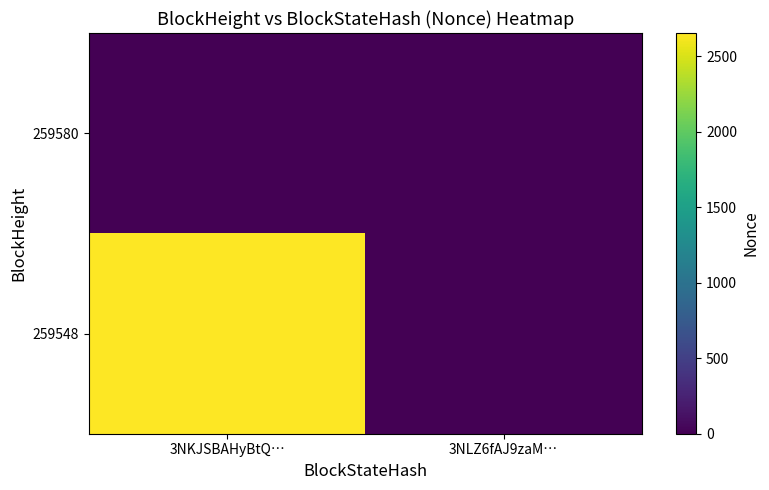

How many categories are shown in the chart?

2